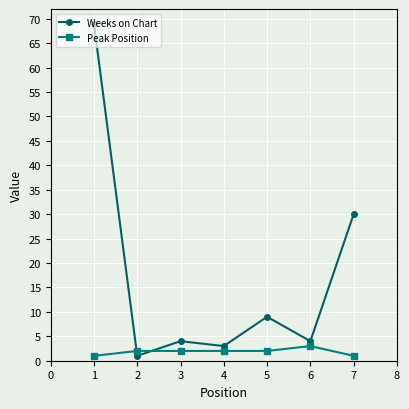

At which category does the chart reach its peak across all series?

1